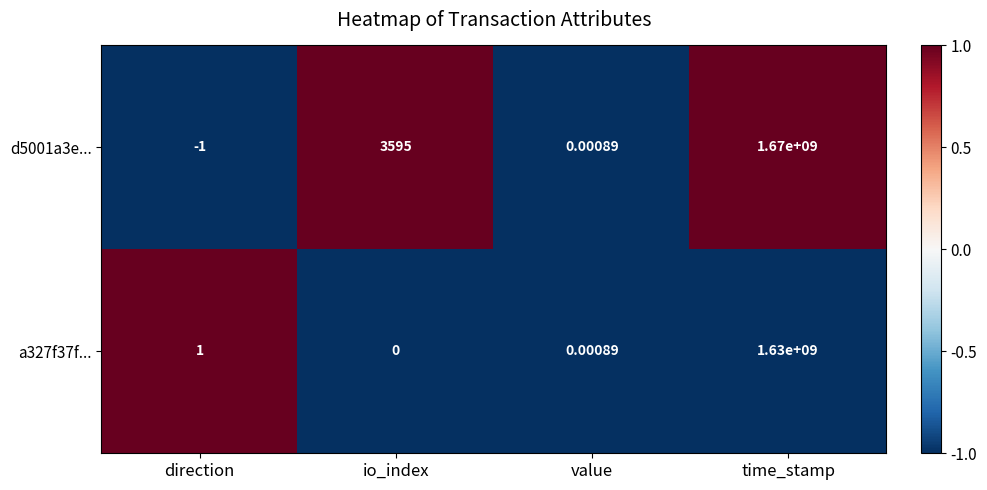

At which category is the sum across all series the highest?

time_stamp